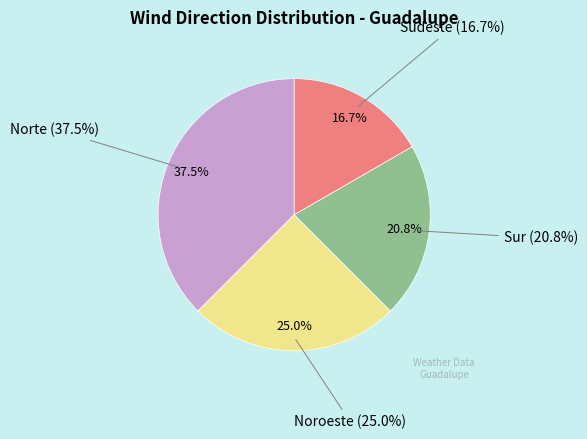

Which slice is the largest?

Norte